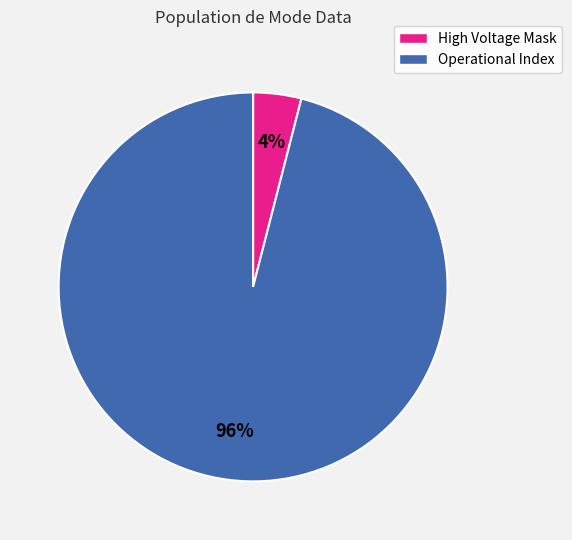

How many slices are in this pie chart?

2